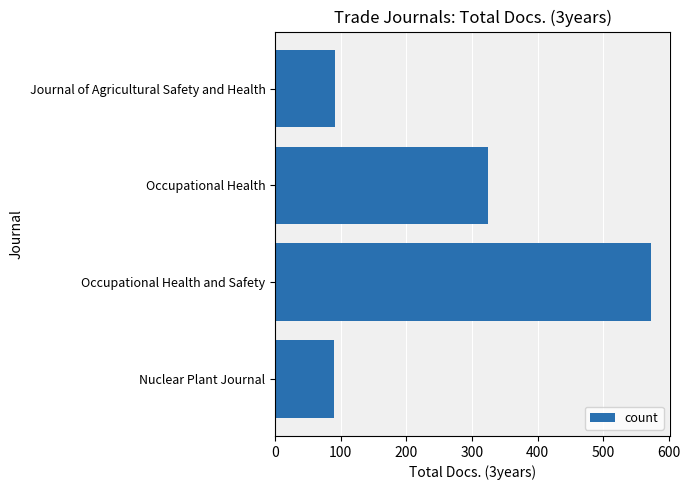

What is the sum of the values at Occupational Health and Safety and Journal of Agricultural Safety and Health?

664